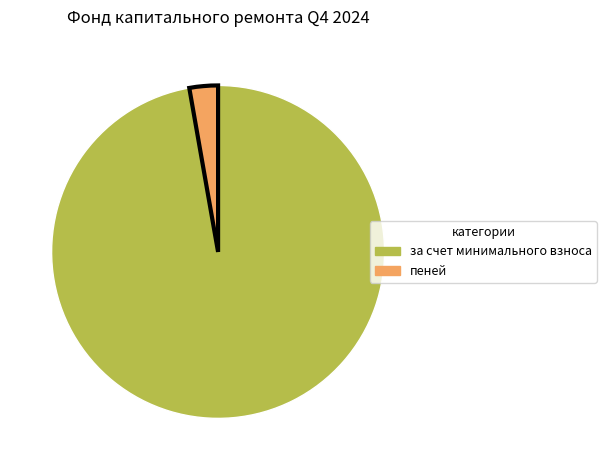

Is there any slice that represents more than half of the pie?

Yes